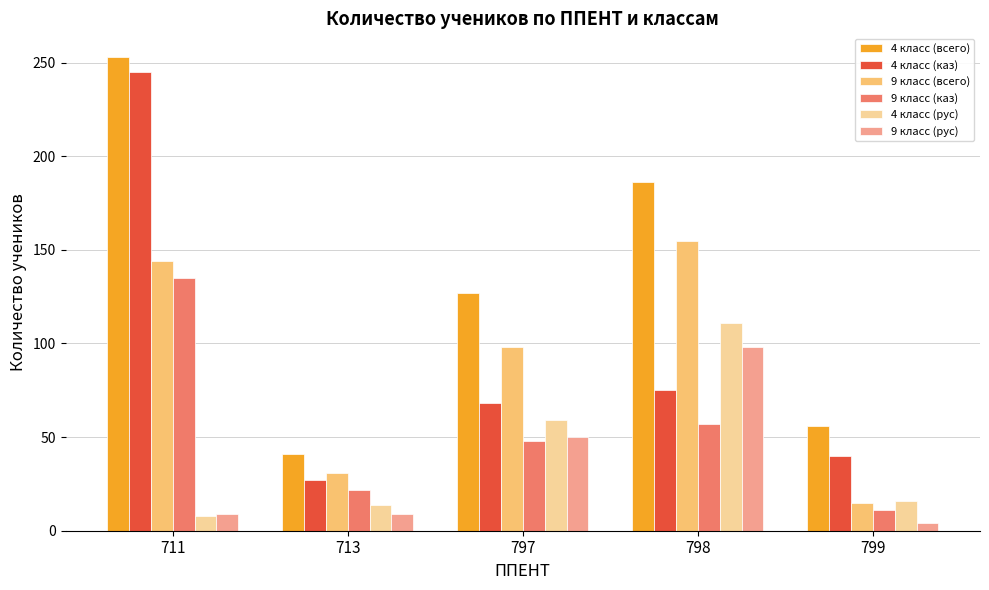

Are the bars grouped side by side (vs. stacked)?

Yes